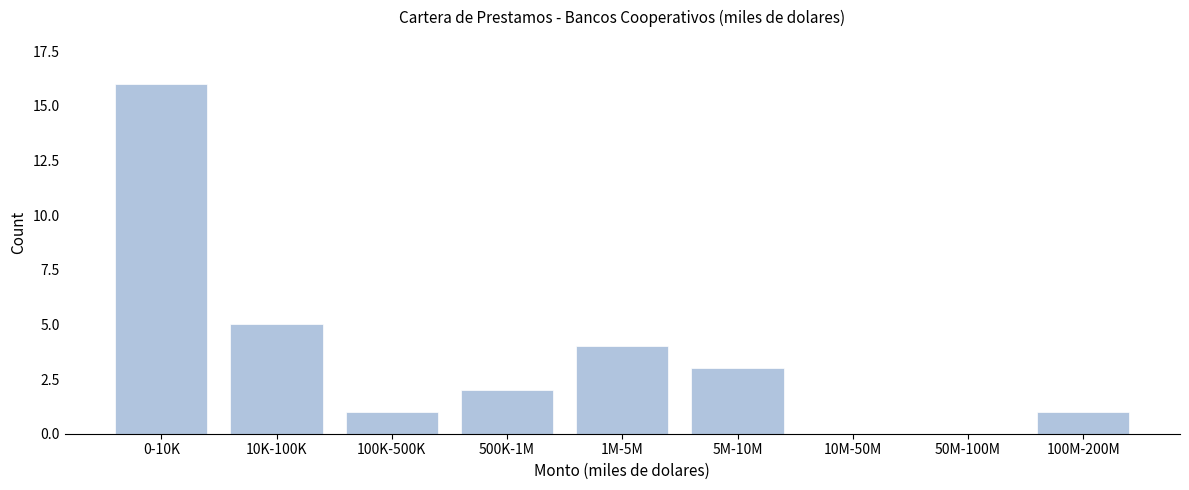

Reading left to right, transcribe all the data shown in this chart.

0-10K=16	10K-100K=5	100K-500K=1	500K-1M=2	1M-5M=4	5M-10M=3	10M-50M=0	50M-100M=0	100M-200M=1